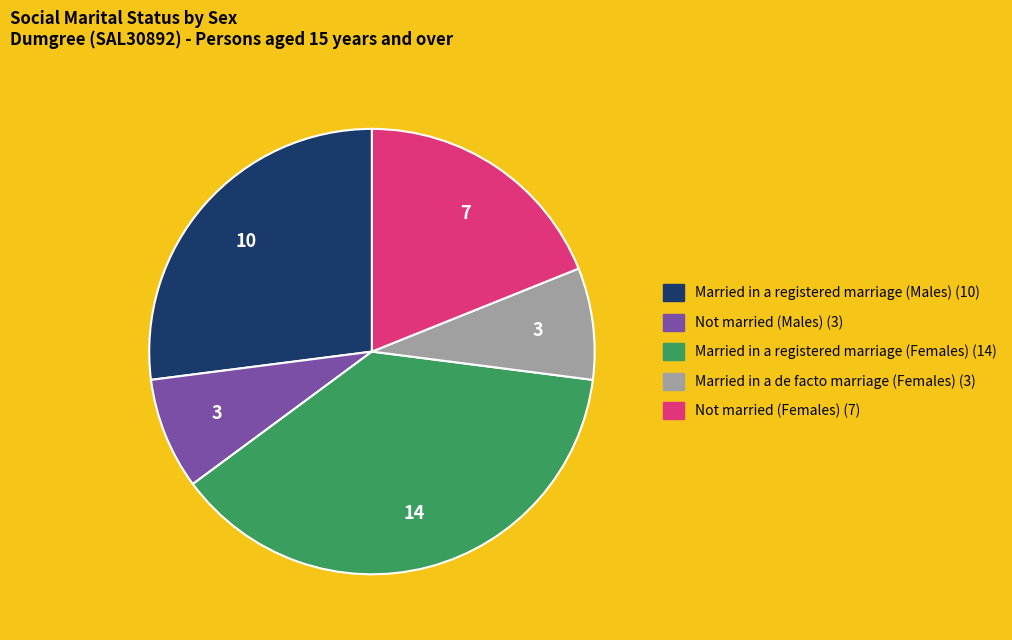

Is there any slice that represents more than half of the pie?

No